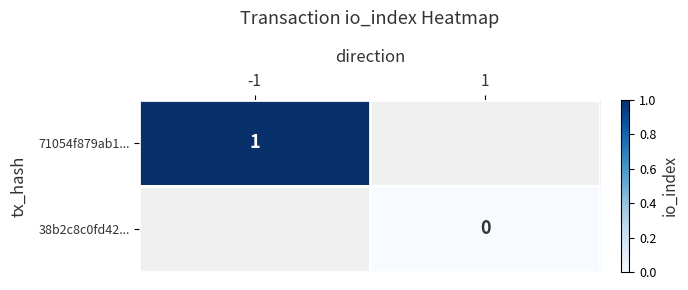

What is the greatest value displayed?

1.0